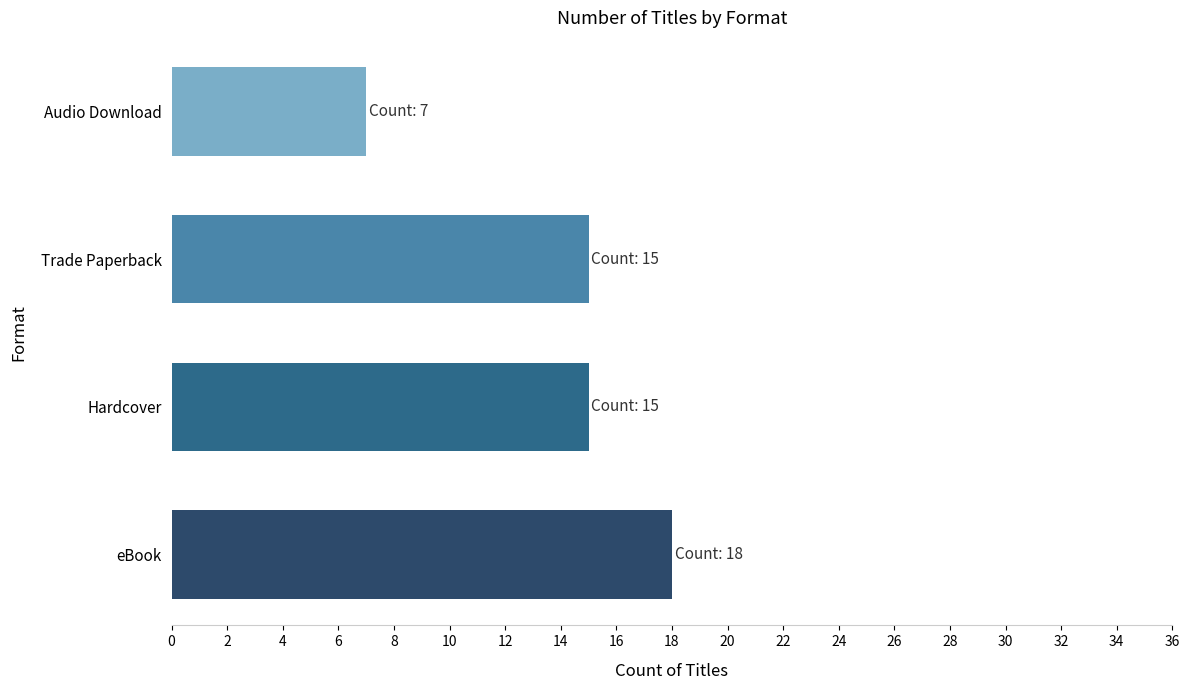

How many distinct data groups are displayed?

1